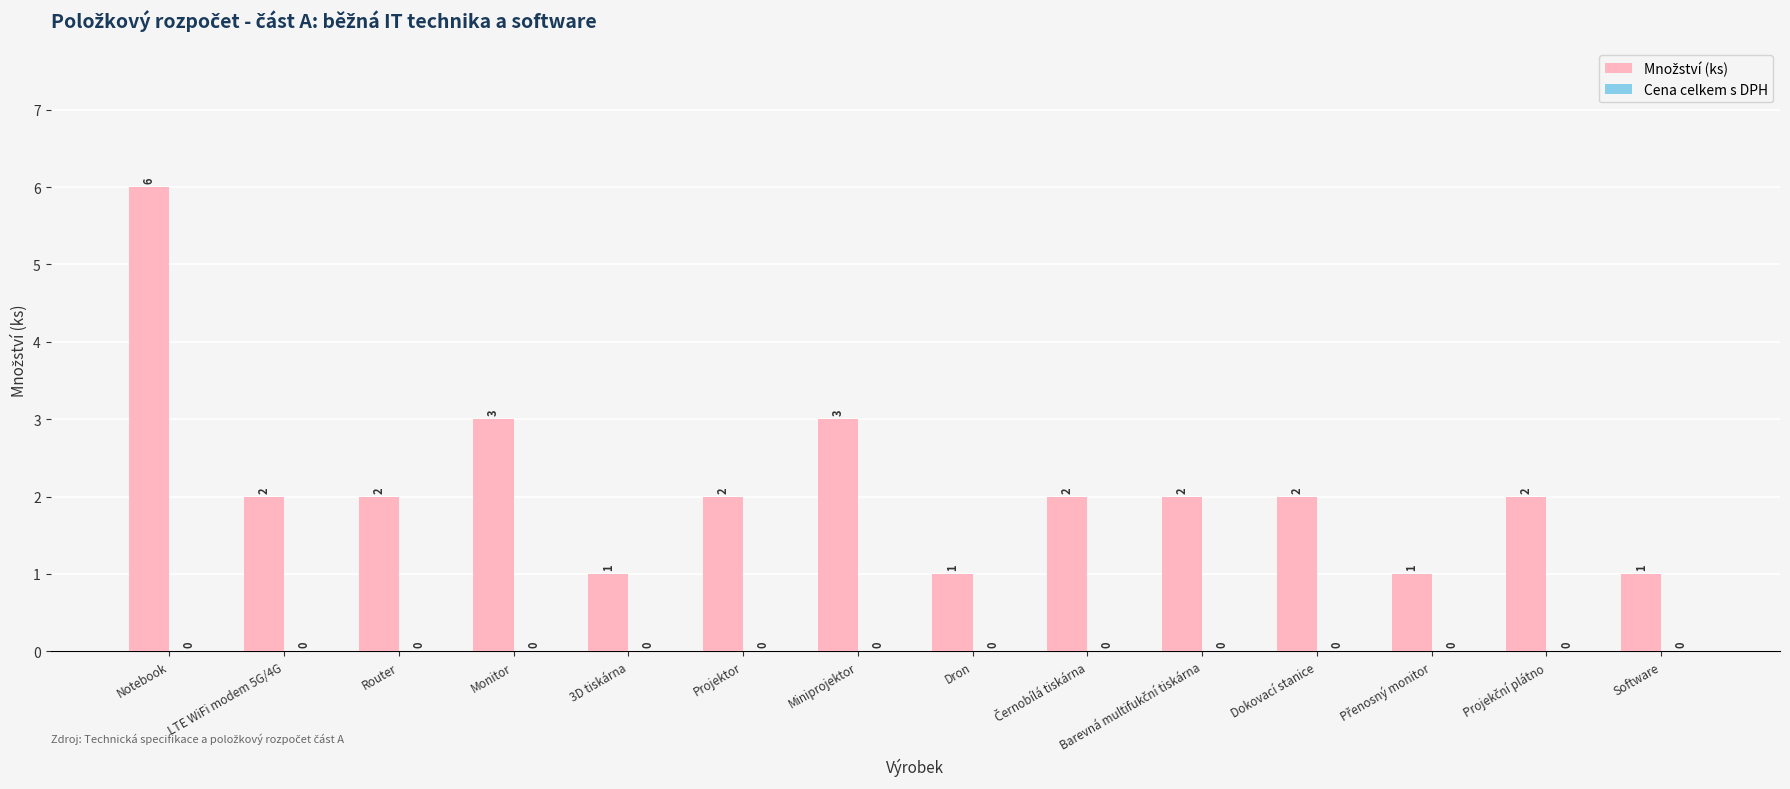

What is the maximum value shown in the chart?

6